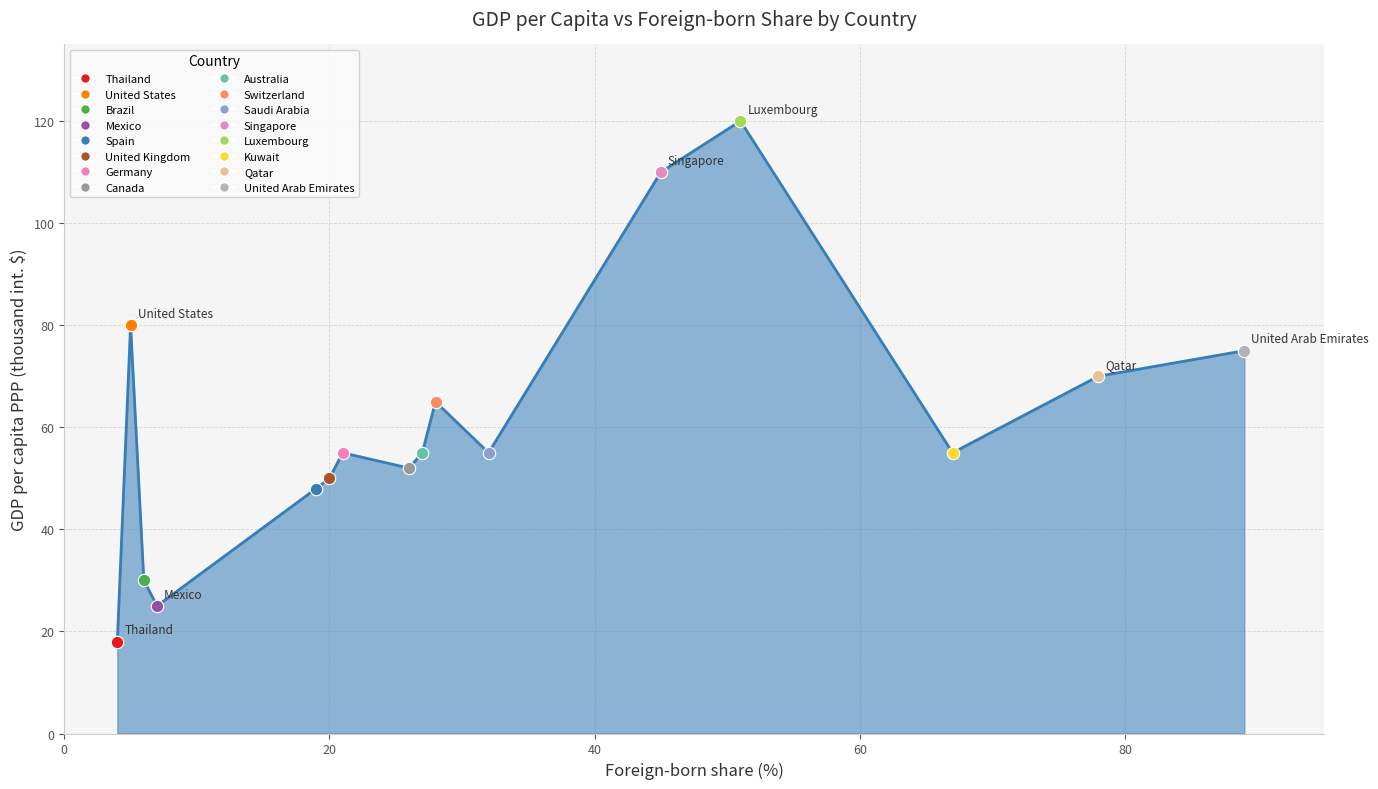

What is the smallest value displayed?

18